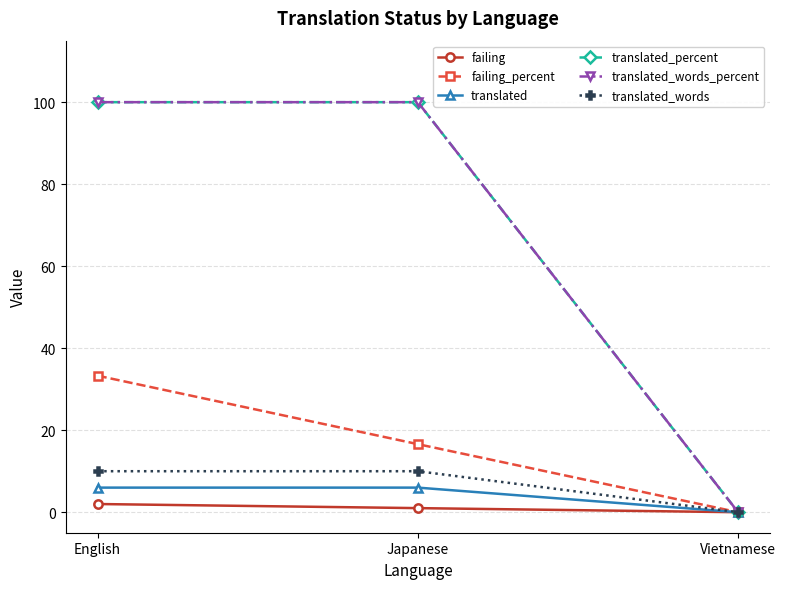

At which label does failing_percent reach its peak?

English